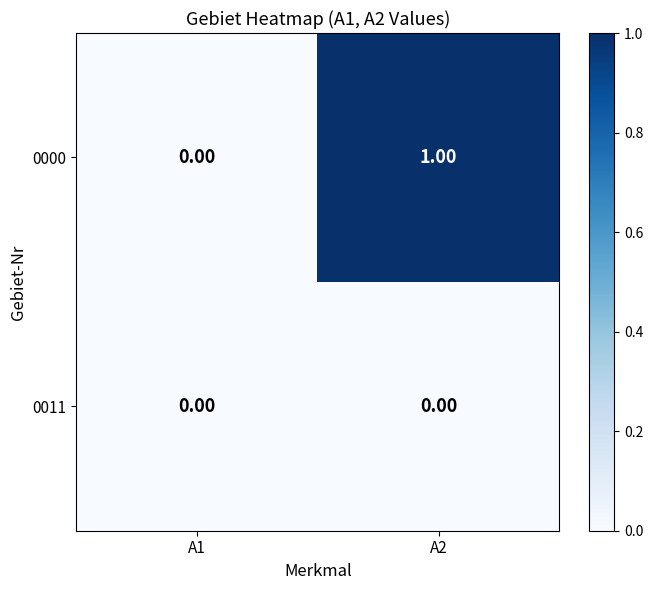

Which series has the largest total across all categories?

0000